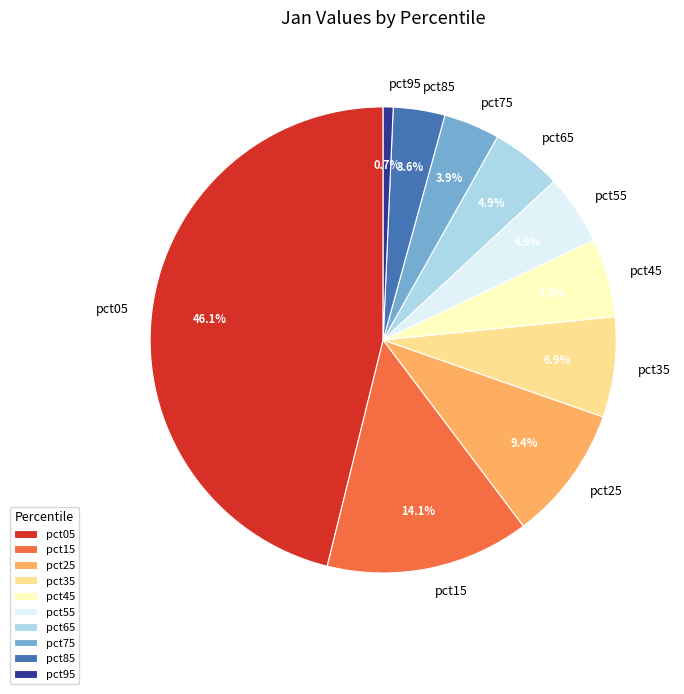

Count the number of slices in the pie.

10